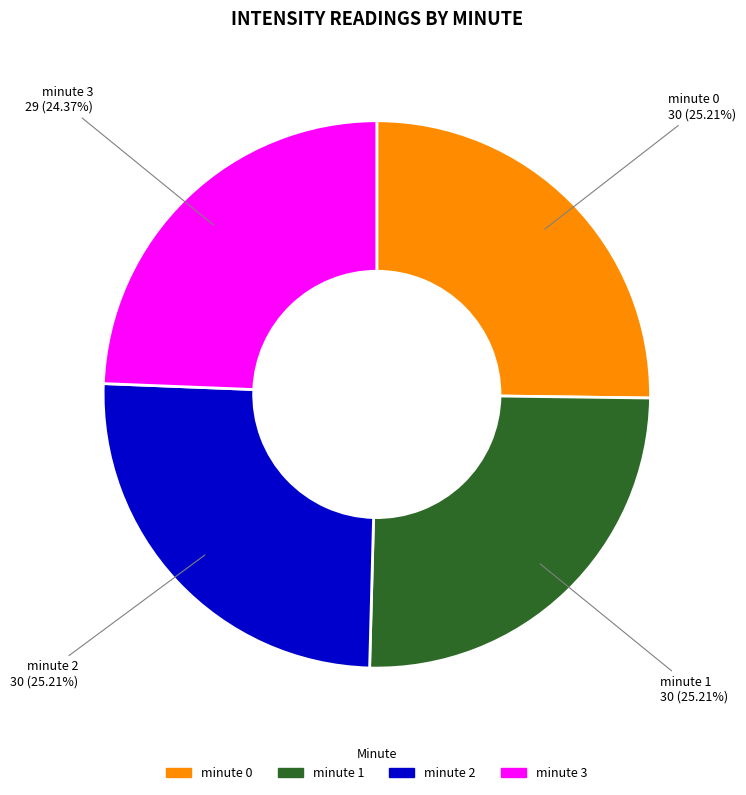

Which category has the smallest portion of the pie?

minute 3